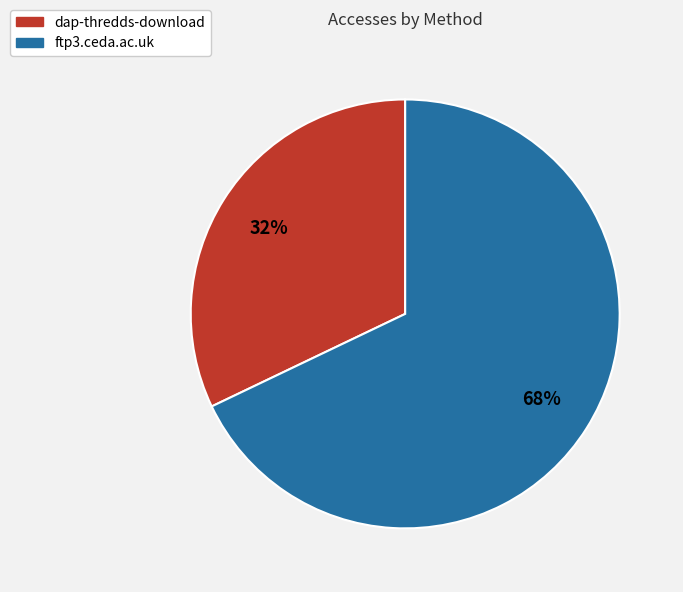

Rank the categories by value from highest to lowest.

ftp3.ceda.ac.uk, dap-thredds-download